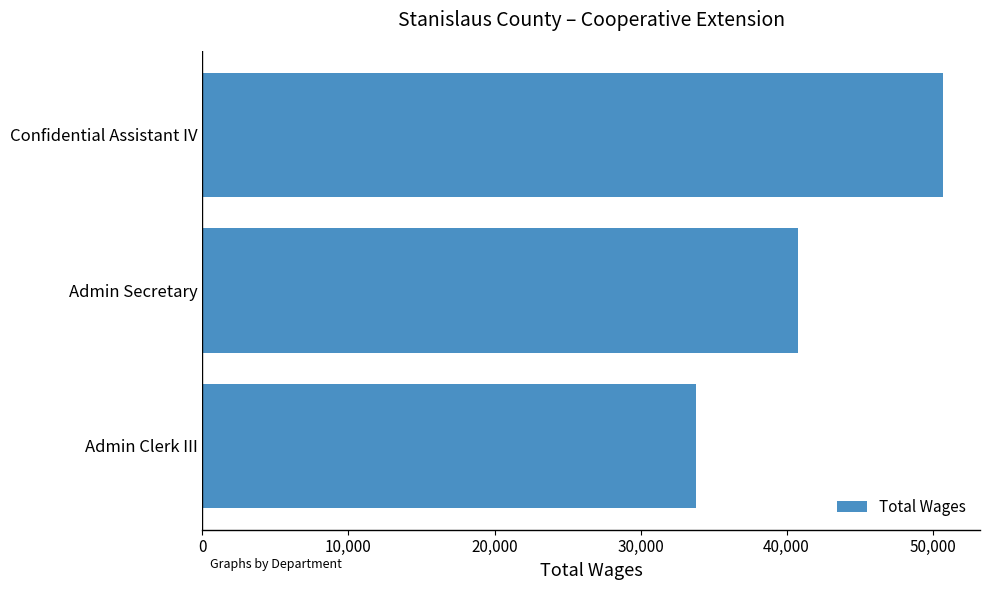

Are the bars horizontal?

Yes